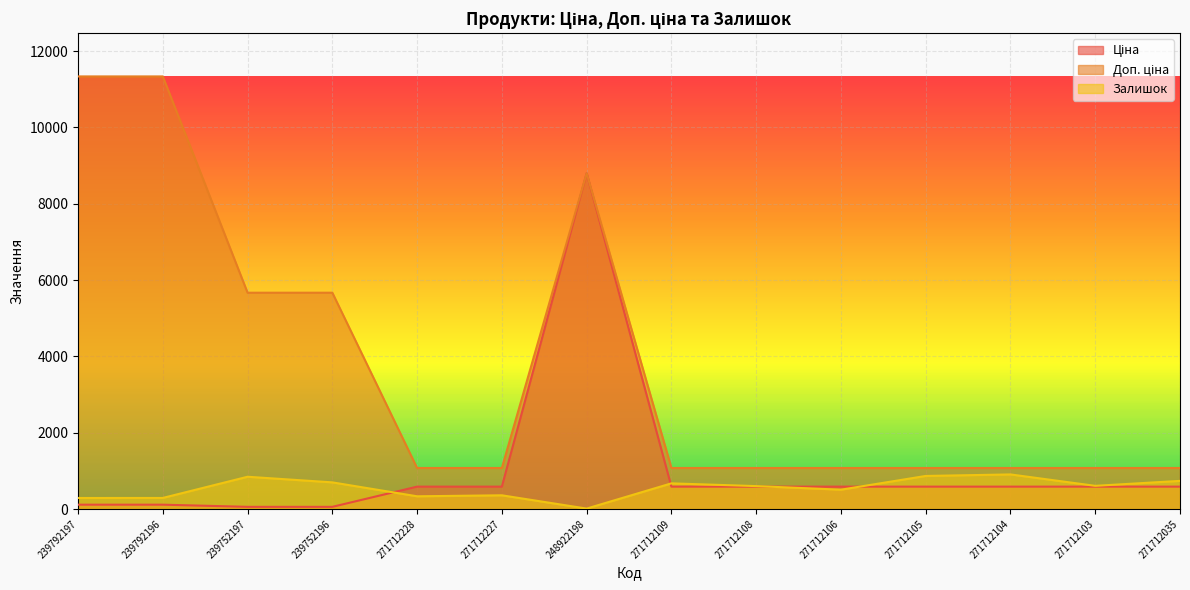

Between 239752197 and 271712035, which is larger?

271712035